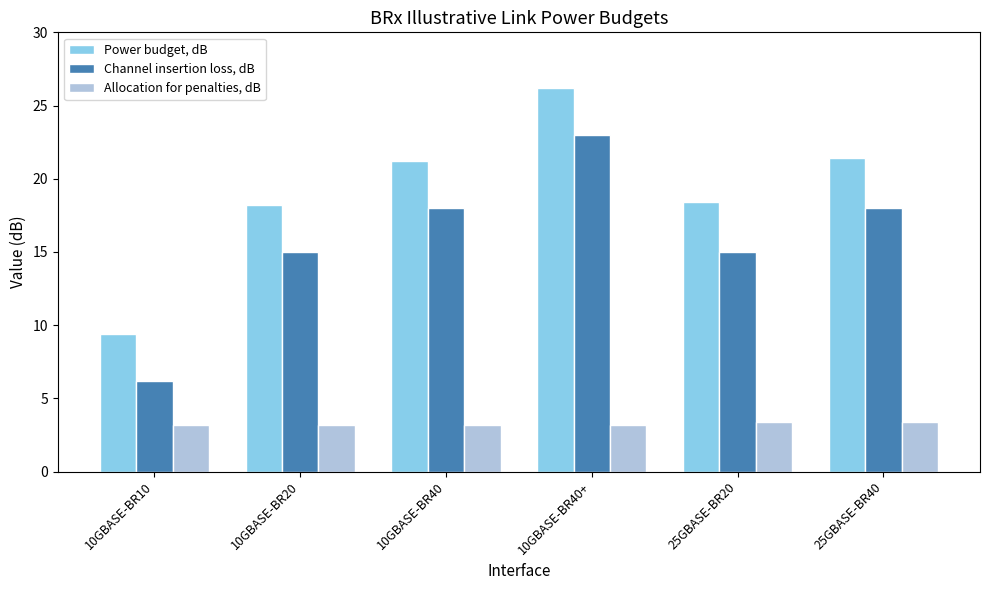

How many groups of bars are there?

6